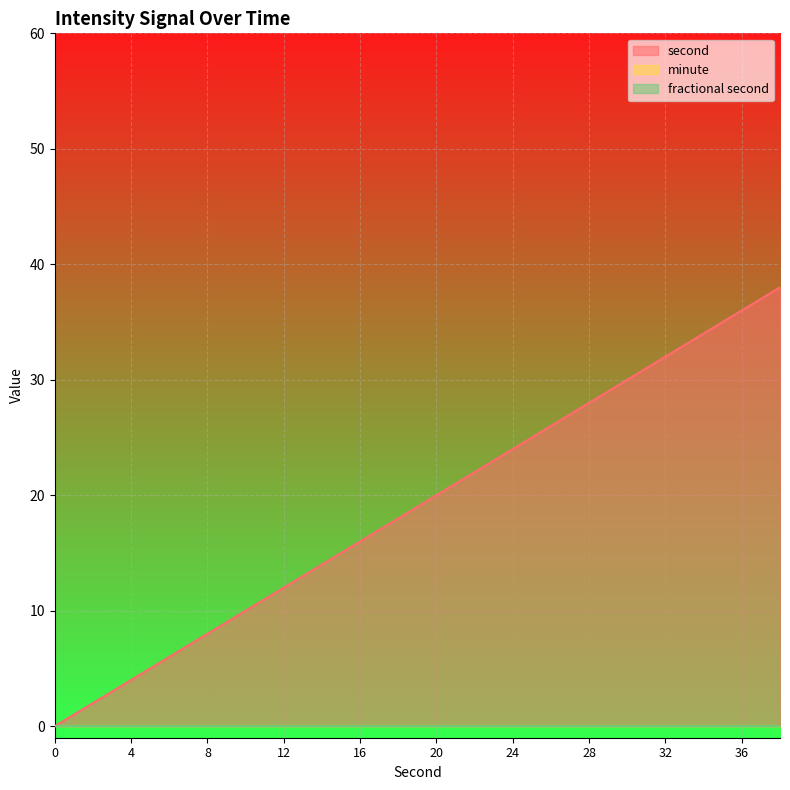

Rank the series by their maximum value, from lowest to highest.

minute, fractional second, second